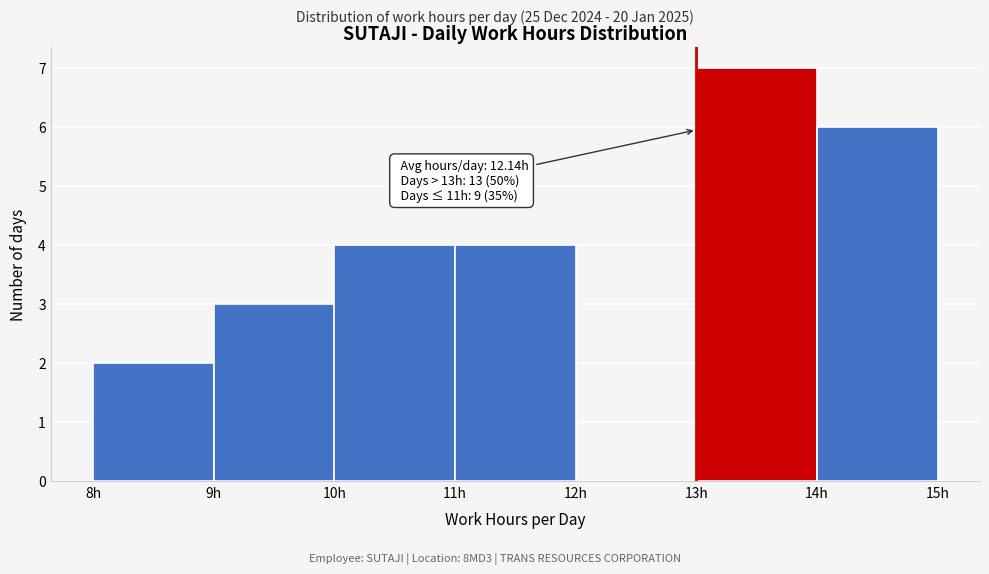

Over which range of the x-axis is the bar tallest?

13 to 14